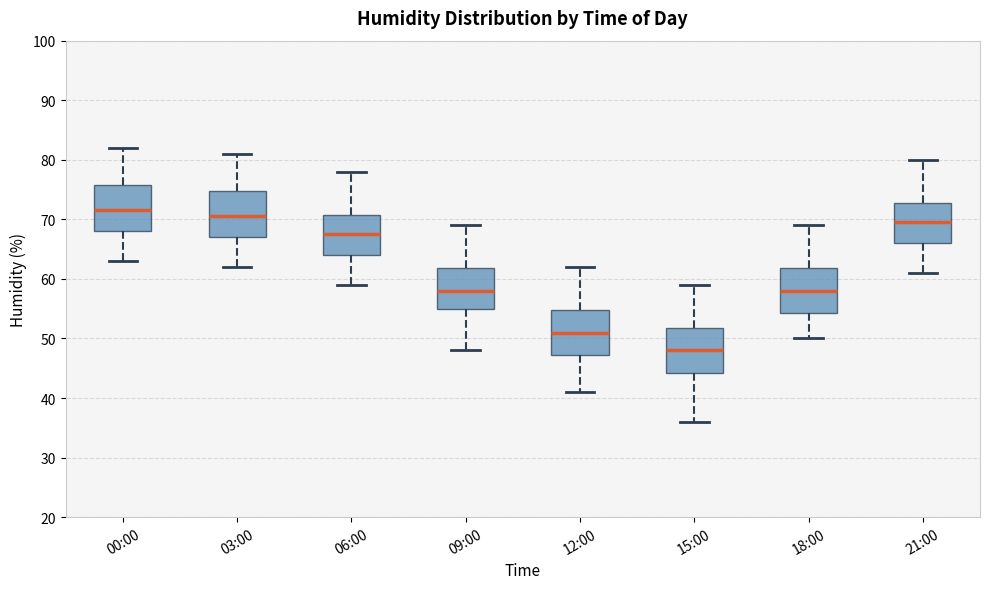

Where is the upper edge of the box for 06:00 on the y-axis? The values are not printed on the chart, so give them approximately, as read against the axis.

71